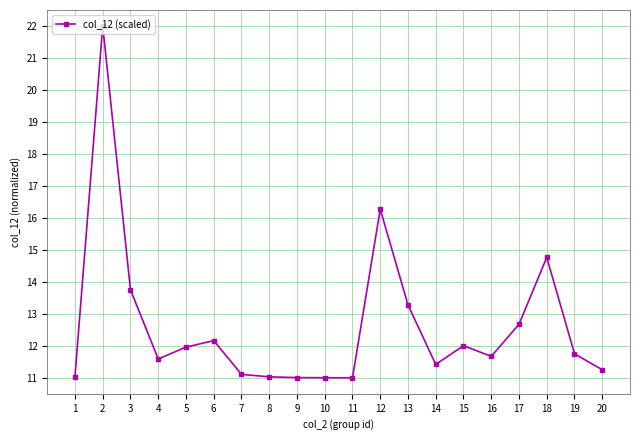

Where is the first local maximum?

2